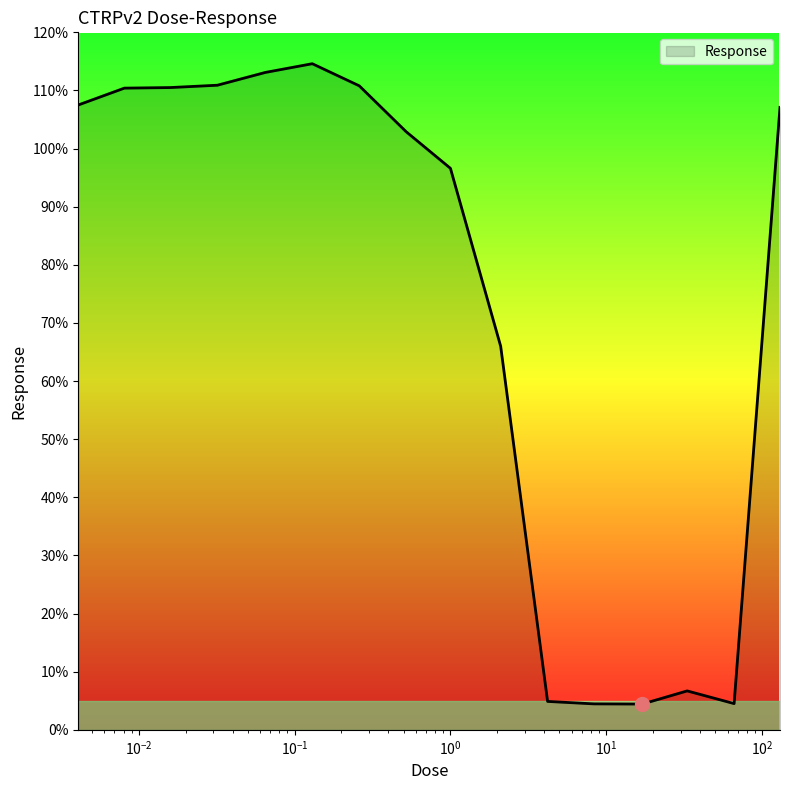

What is the smallest value displayed?

4.4